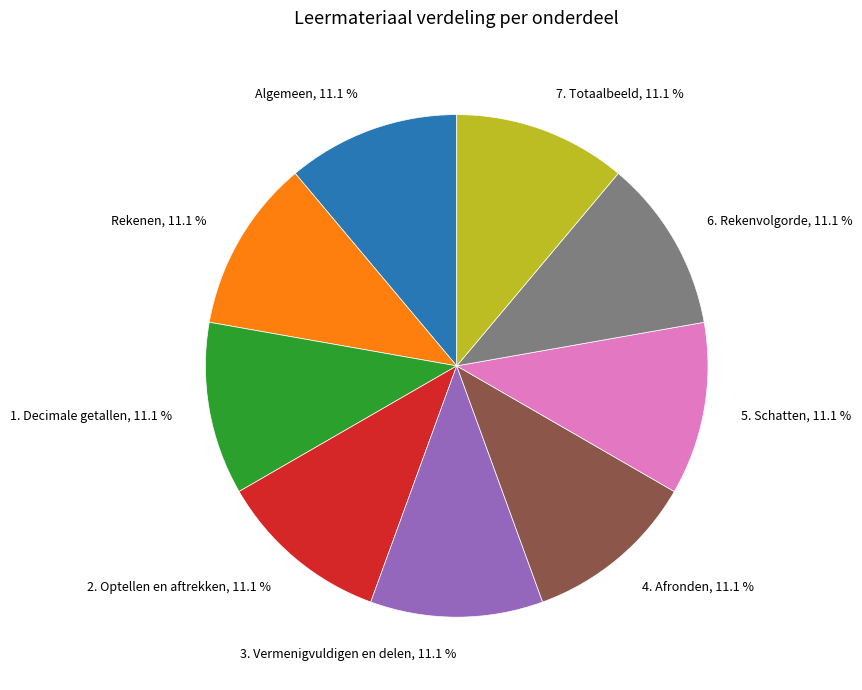

How many segments does this pie chart have?

9